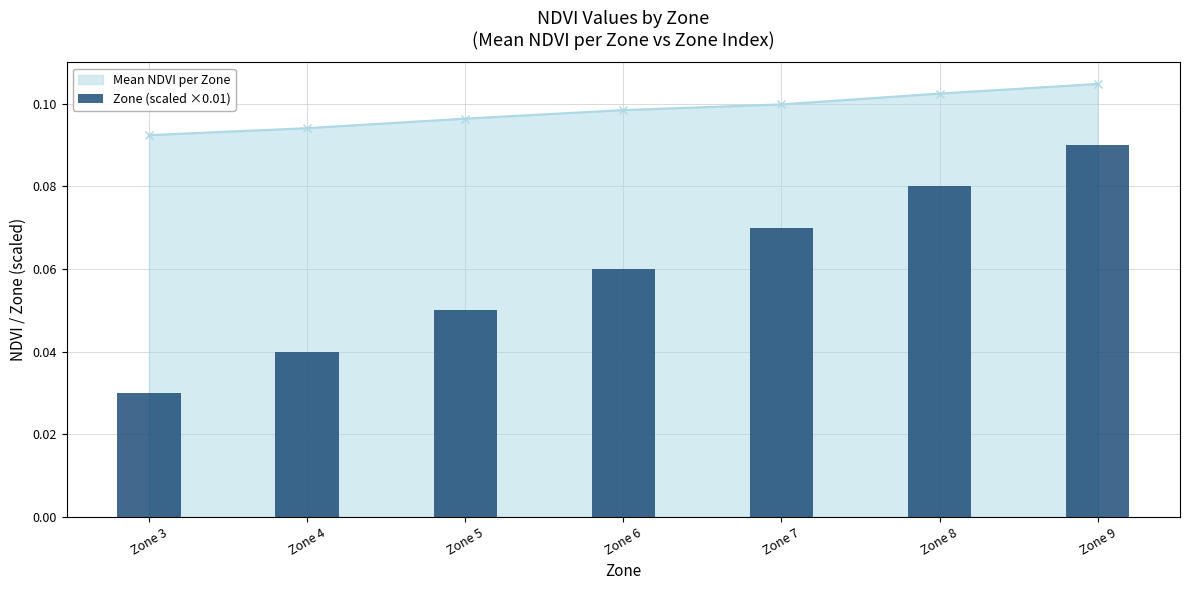

At which label is the value closest to 0?

Zone 3